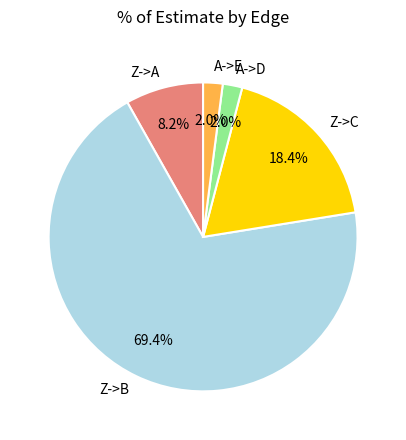

How much of the chart is everything except Z->C?

81.6%